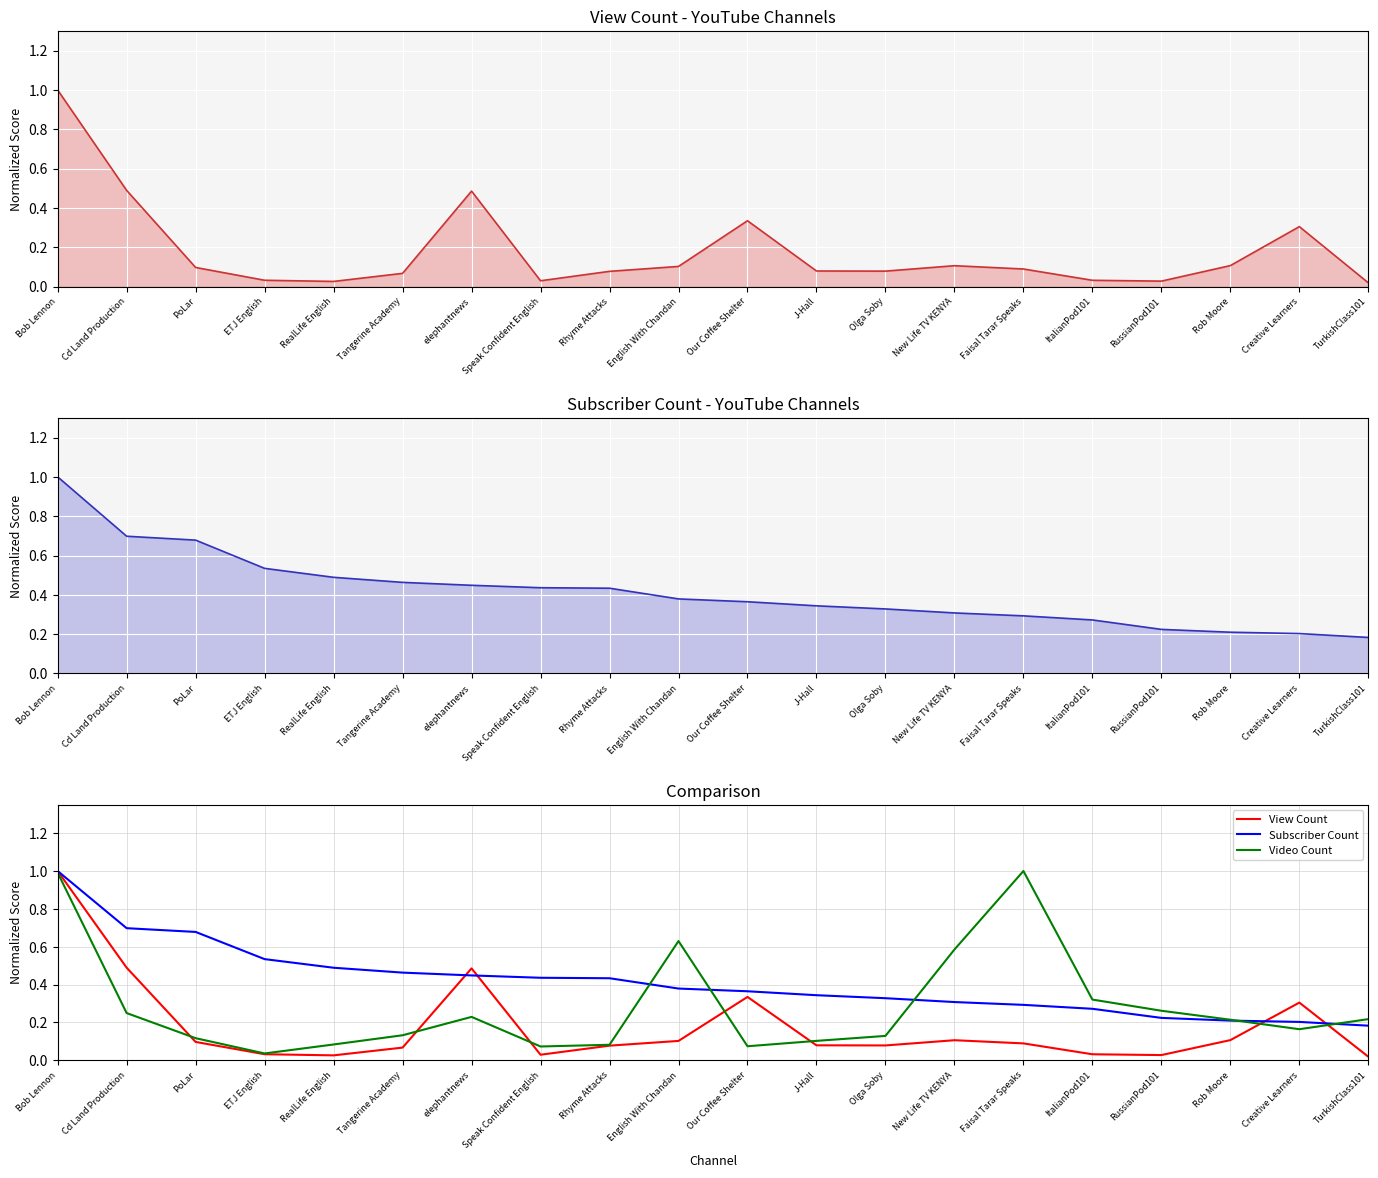

What is the sum of the View Count values at Olga Soby and Our Coffee Shelter?

0.4